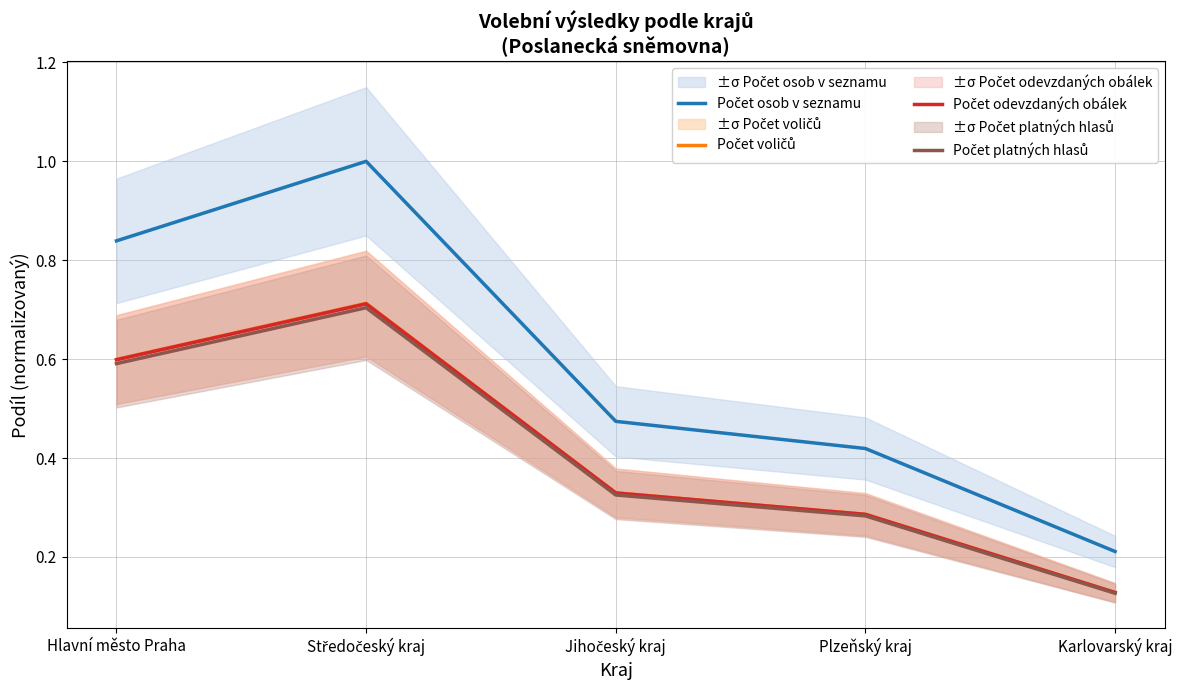

True or false: Počet platných hlasů has a value of 0.7 at Středočeský kraj.

True